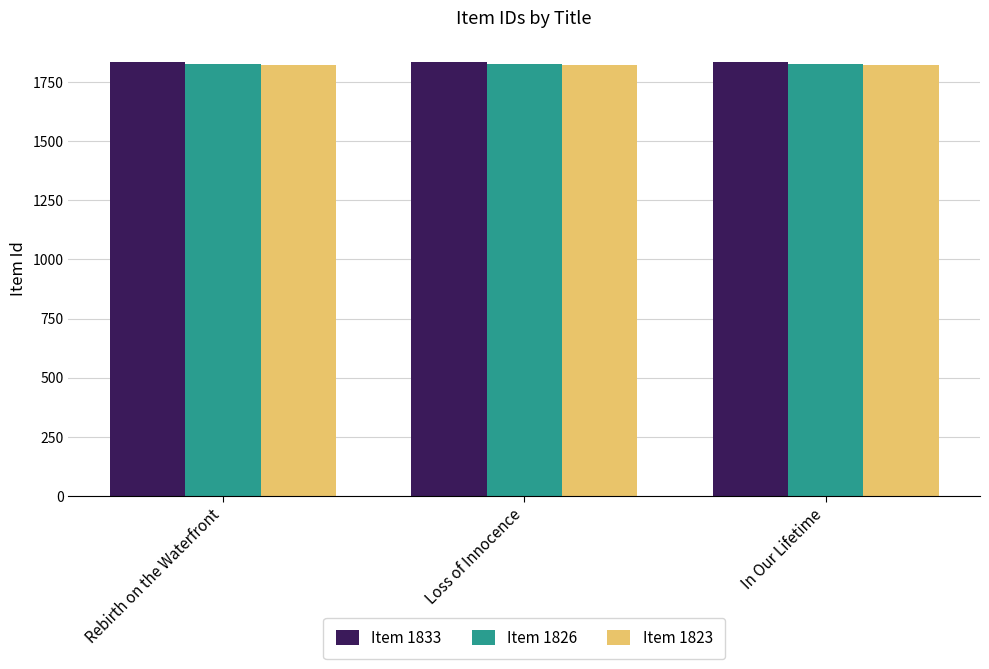

What is the label of the 3rd bar from the right?

Rebirth on the Waterfront